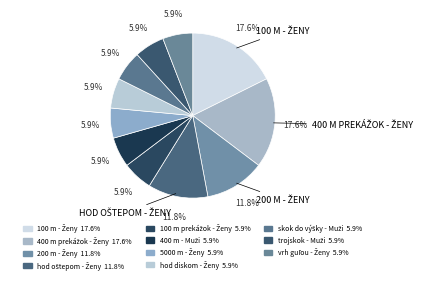

What is the smallest slice in the pie chart?

100 m prekážok - Ženy